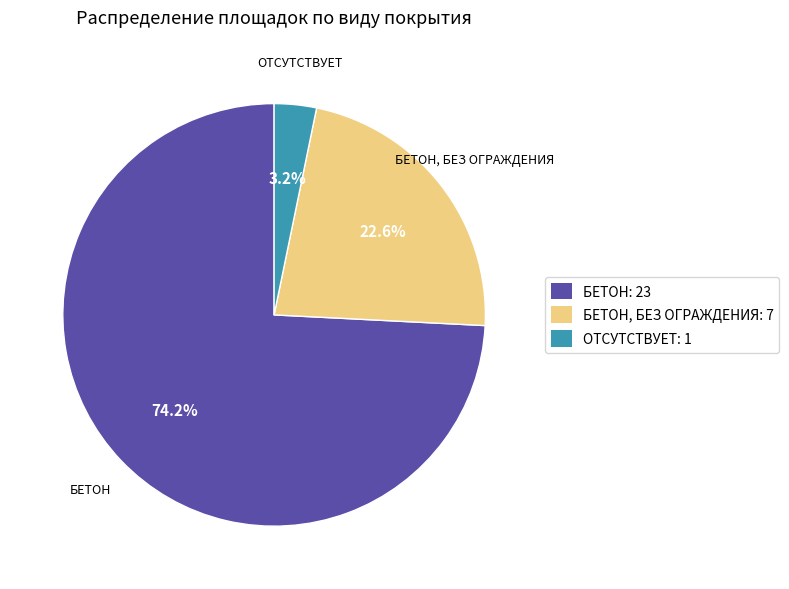

Which category accounts for the majority?

БЕТОН: 23